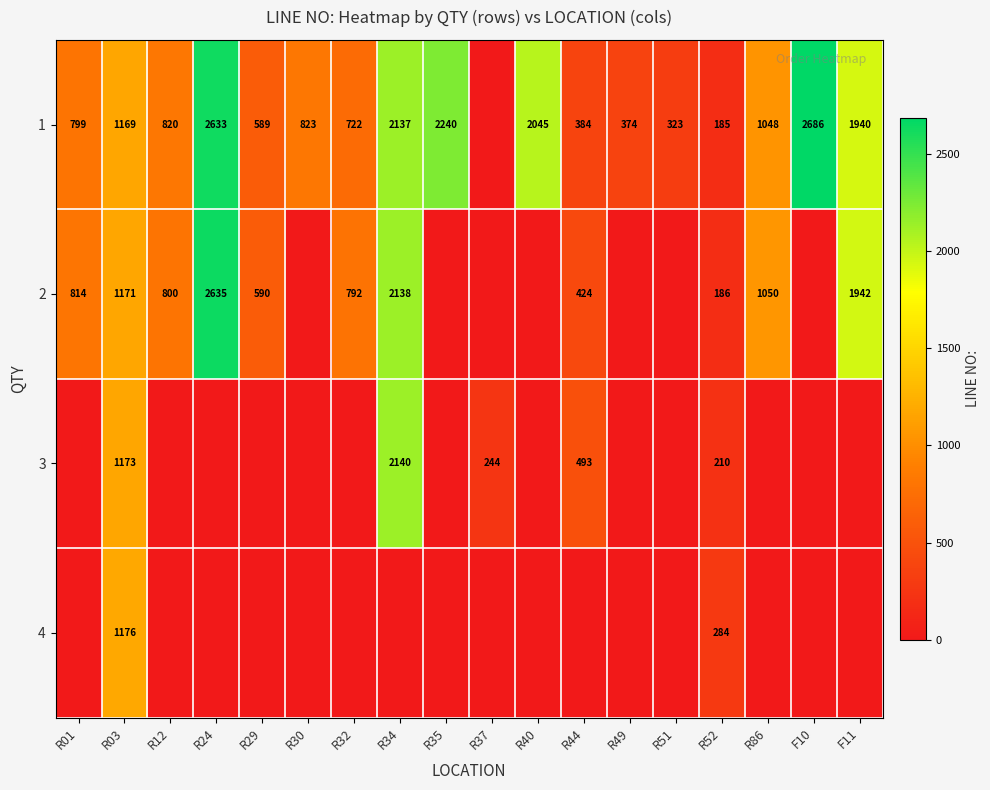

What is the difference between the 1 values at F10 and R40?

641